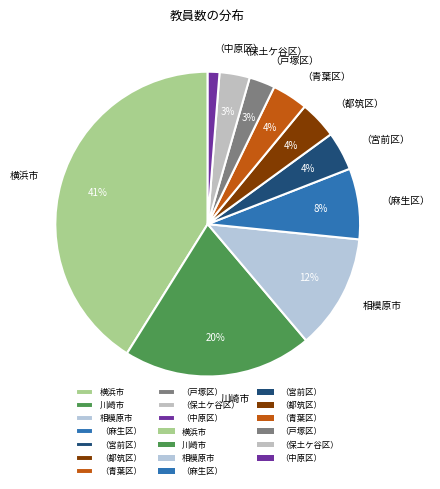

To the nearest percent, what portion does （青葉区） represent?

4%